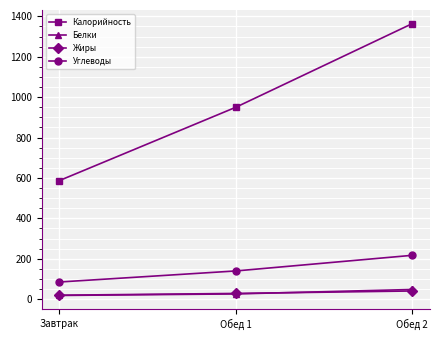

The value of Калорийность at Обед 2 is 1364.0. True or false?

True